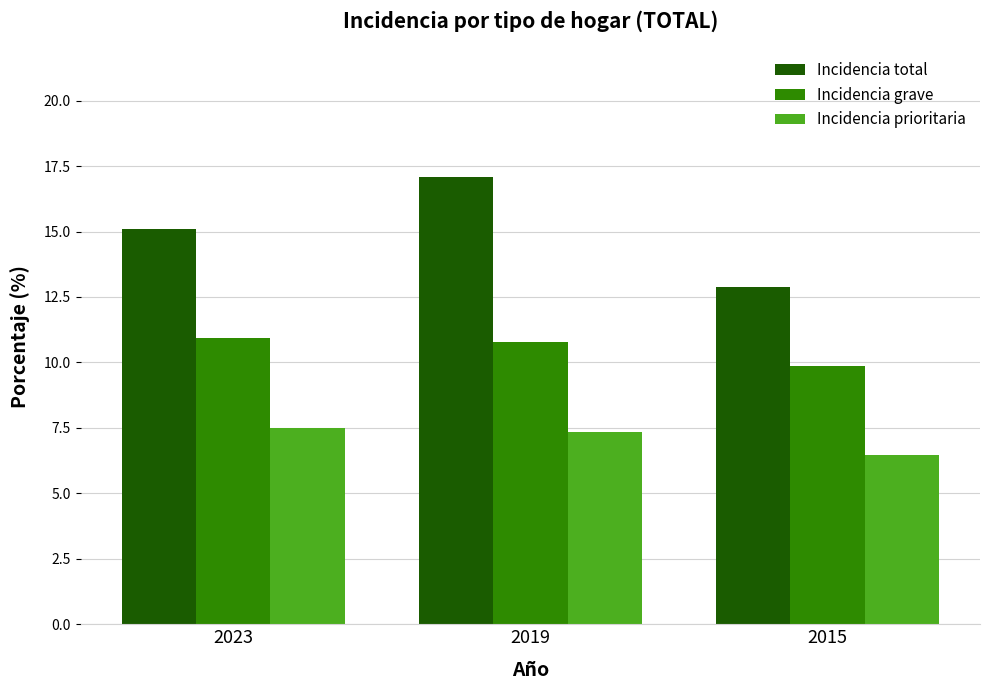

Rank the series at 2023 from lowest to highest value.

Incidencia prioritaria, Incidencia grave, Incidencia total